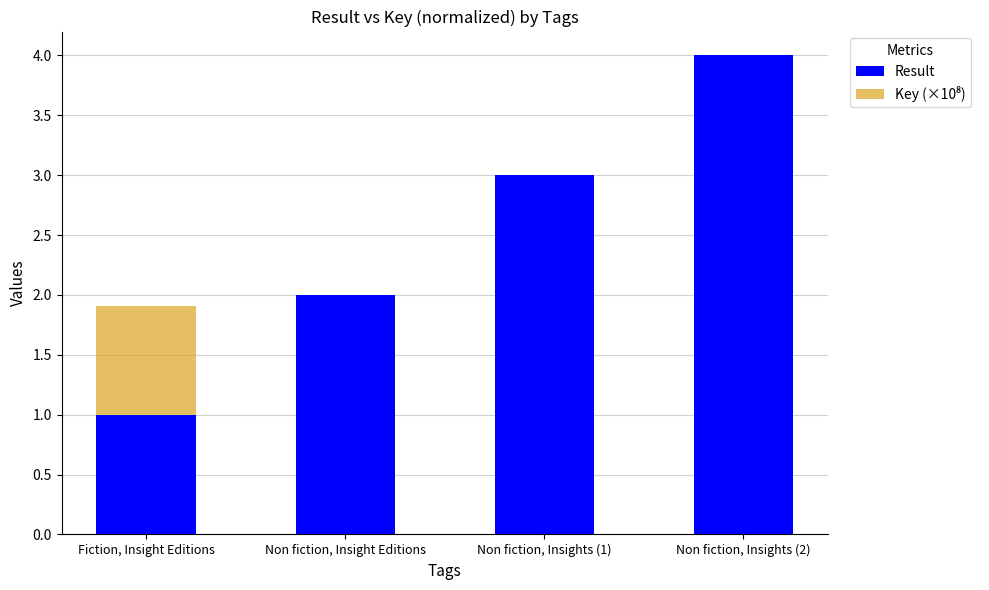

What is the greatest value displayed?

4.0